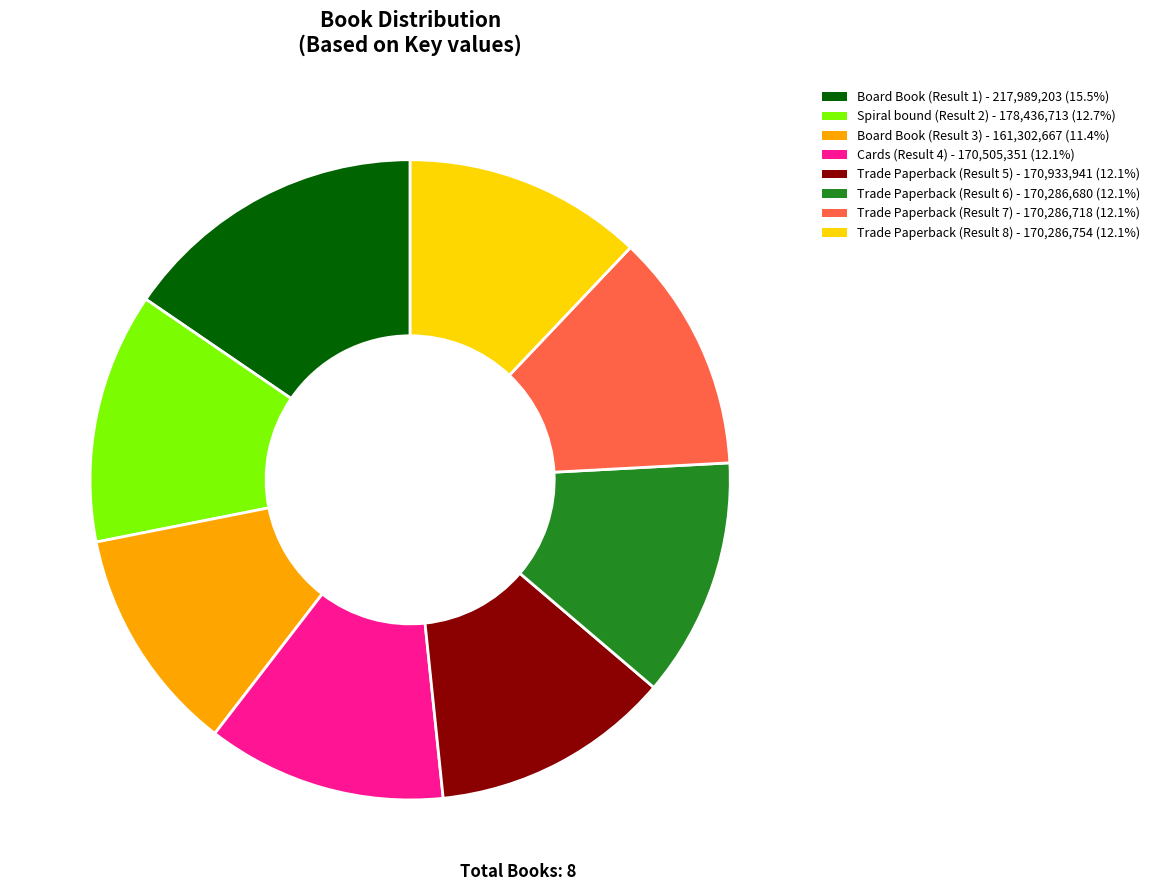

Count the number of slices in the pie.

8